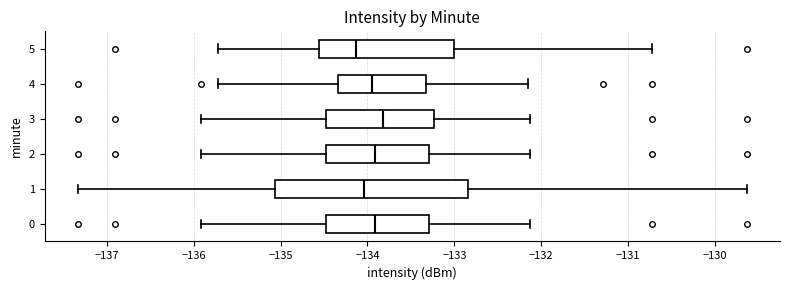

Reading bottom to top, read every box against the x-axis: the position of its median line, the range the box covers, and the ends of its whiskers. The values are not printed on the chart, so give them approximately, as read against the axis.

0: median -133.9, box -134.5 to -133.3, whiskers -135.9 to -132.1
1: median -134.0, box -135.1 to -132.8, whiskers -137.3 to -129.6
2: median -133.9, box -134.5 to -133.3, whiskers -135.9 to -132.1
3: median -133.8, box -134.5 to -133.2, whiskers -135.9 to -132.1
4: median -133.9, box -134.3 to -133.3, whiskers -135.7 to -132.1
5: median -134.1, box -134.6 to -133.0, whiskers -135.7 to -130.7